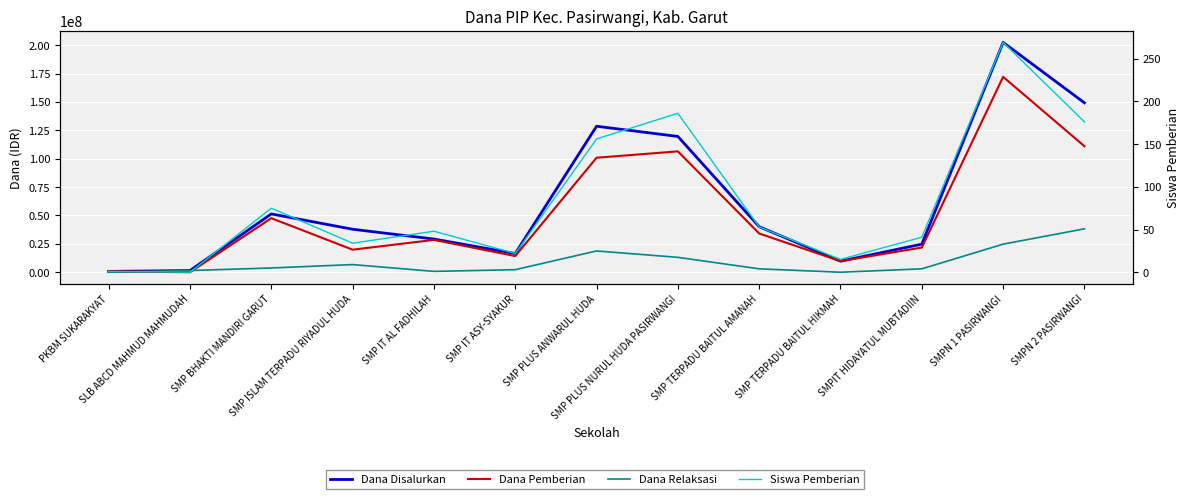

Where is the first local maximum for Dana Relaksasi?

SMP ISLAM TERPADU RIYADUL HUDA